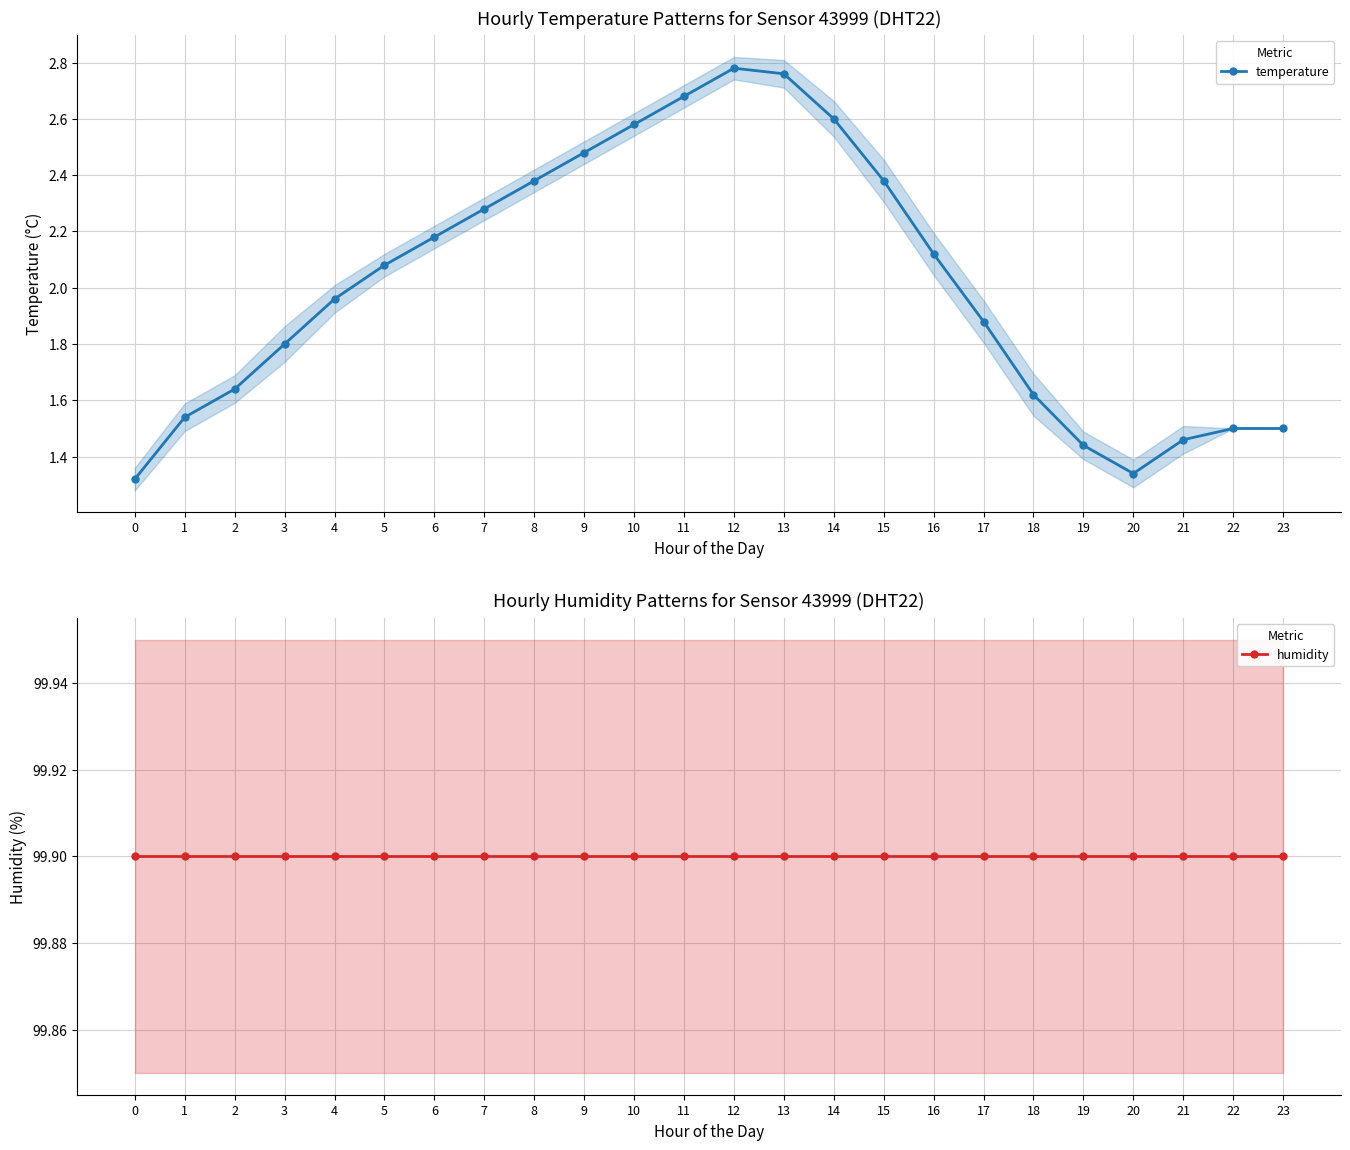

True or false: temperature has more than 1 points higher than both neighbors.

False